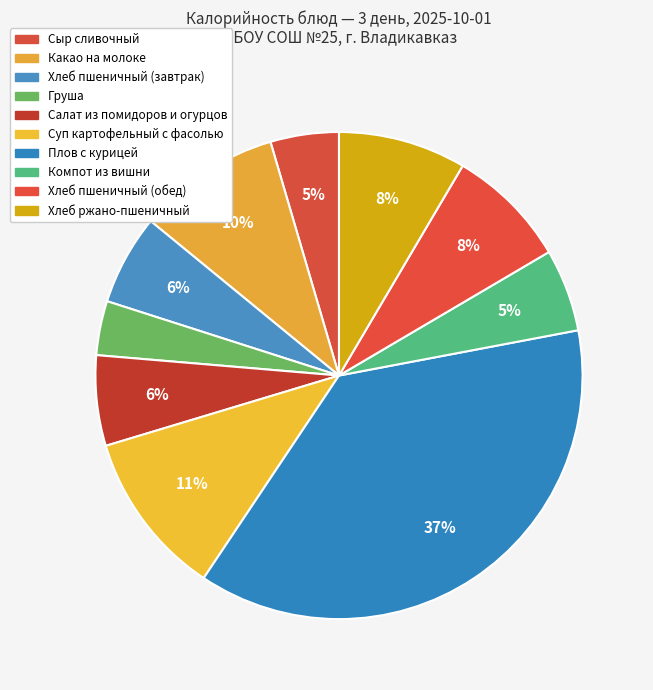

How many slices are in this pie chart?

10